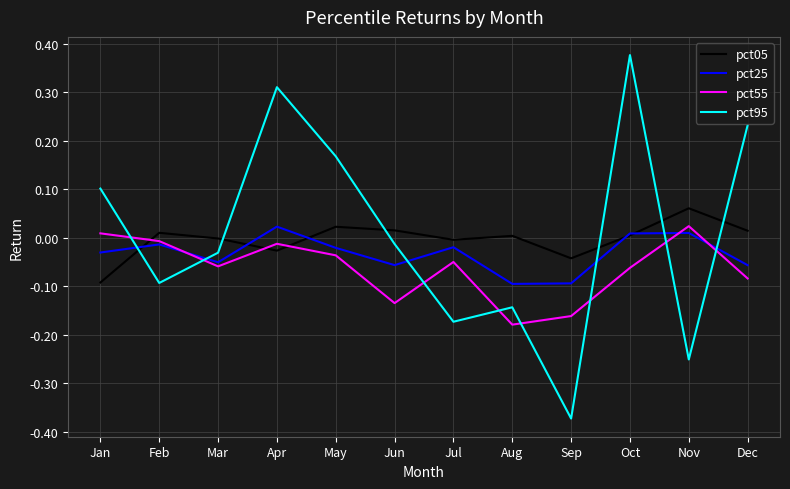

Which label corresponds to the largest value in the chart?

Oct